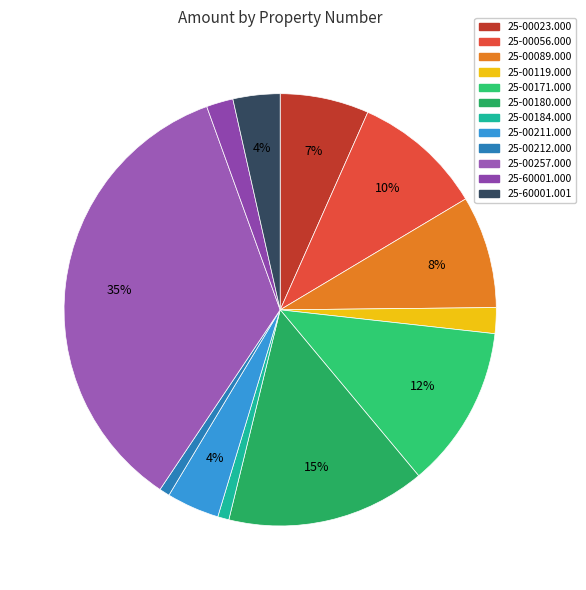

Count the number of slices in the pie.

12